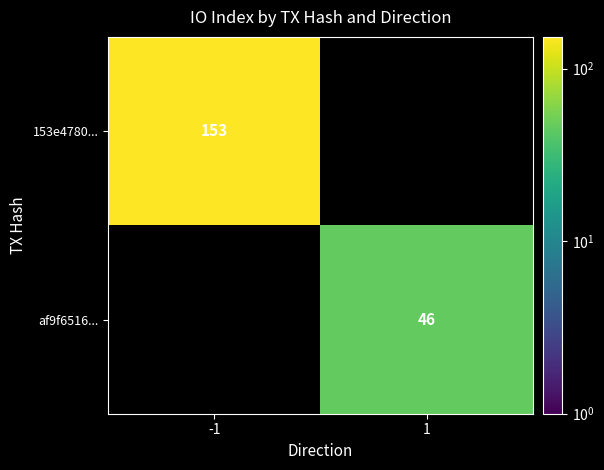

How many data points in 153e4780... are less than 153?

1